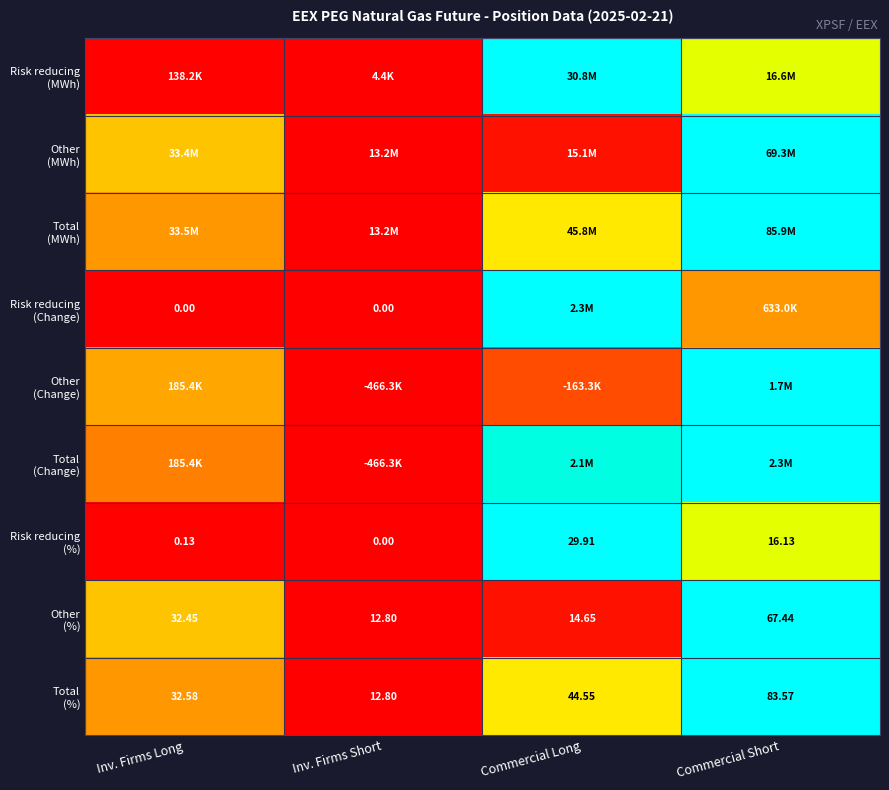

The Other (Change) series shows 1.5 at Commercial Short. True or false?

False